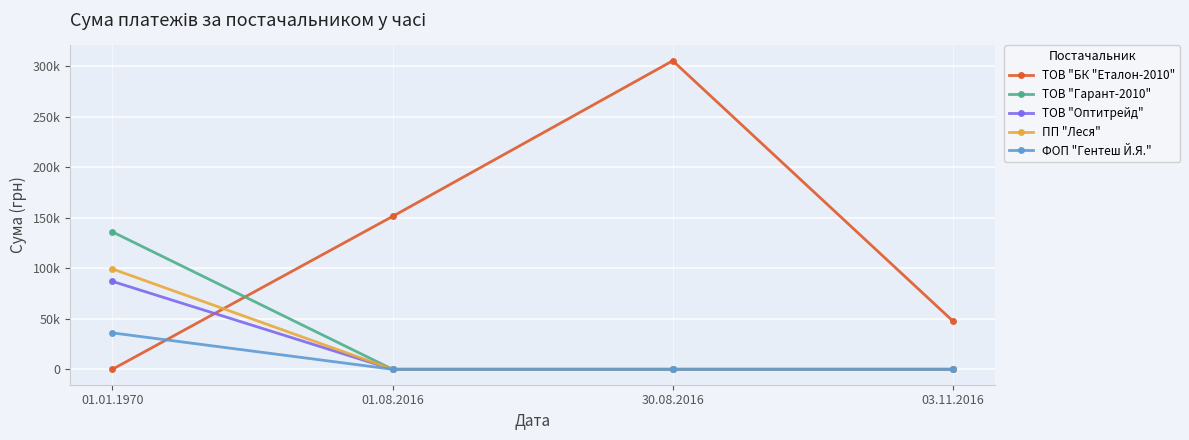

Where is ПП "Леся" nearest to the value 49695?

01.08.2016